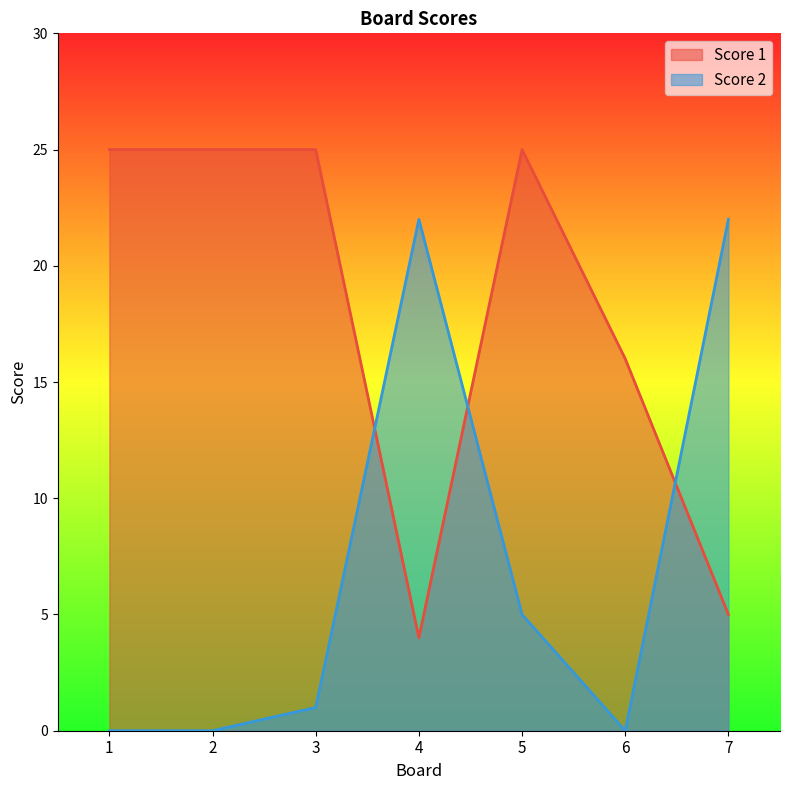

How many data points in Score 2 are above 1?

3